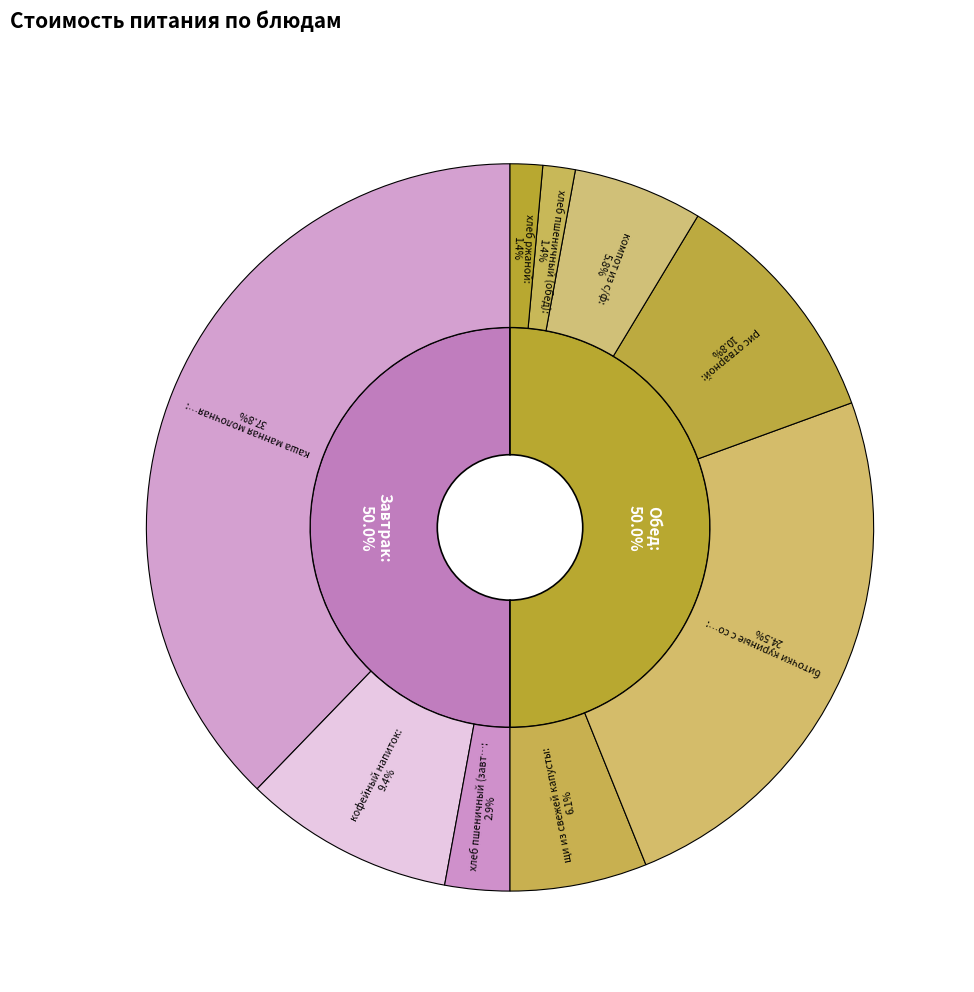

To the nearest percent, what percentage of the pie is кофейный напиток?

9%